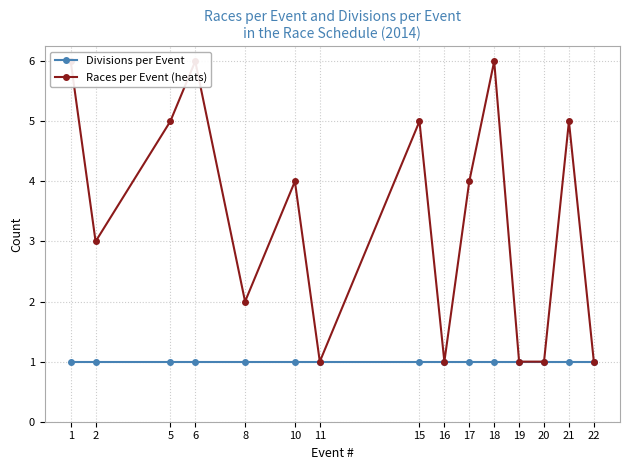

The value of Races per Event (heats) at 22 is 0. True or false?

False